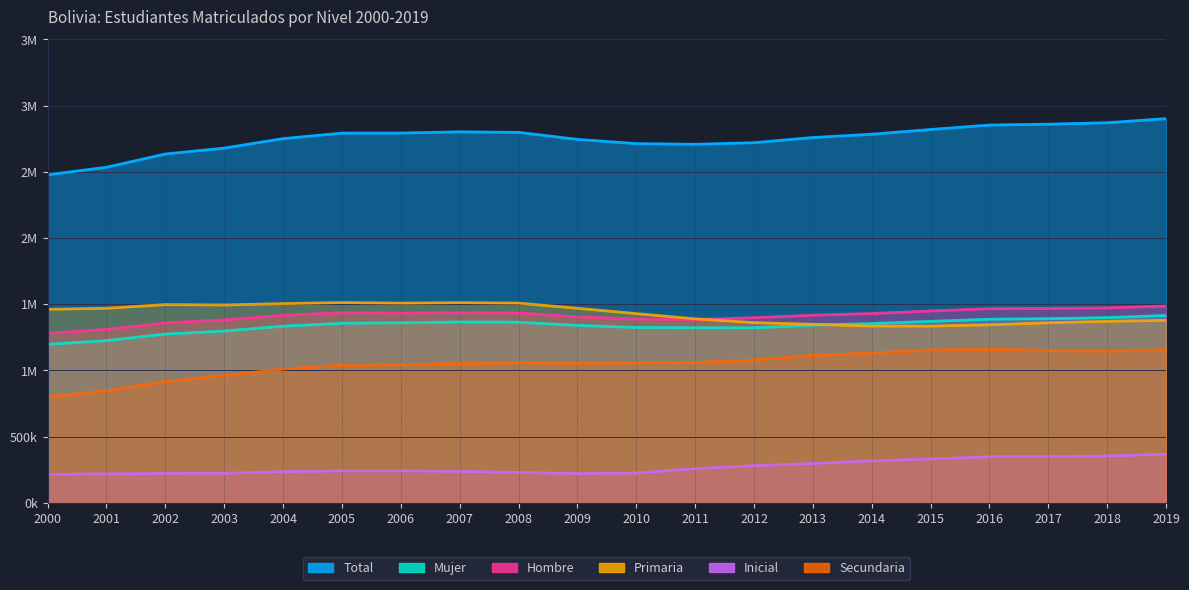

At how many categories does at least one series exceed 301007?

20